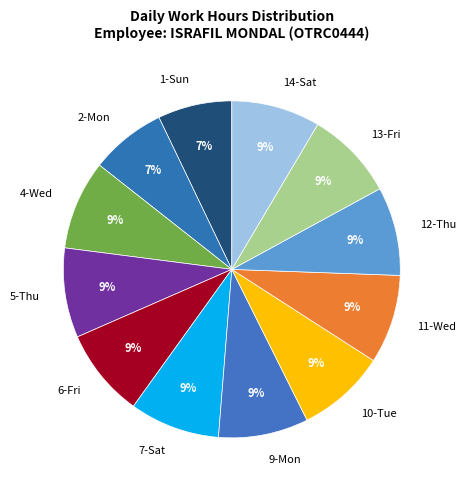

Is it true that 1-Sun is 7% of the pie?

True